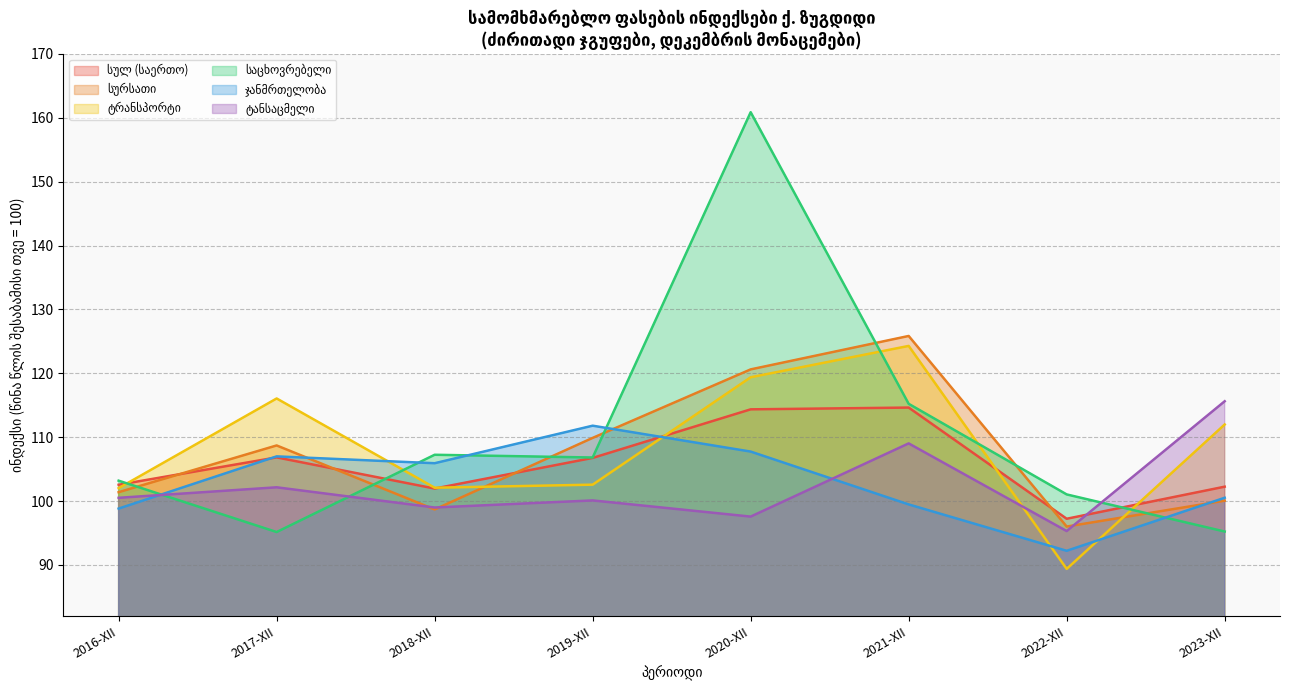

What position from the left is 2020-XII?

5